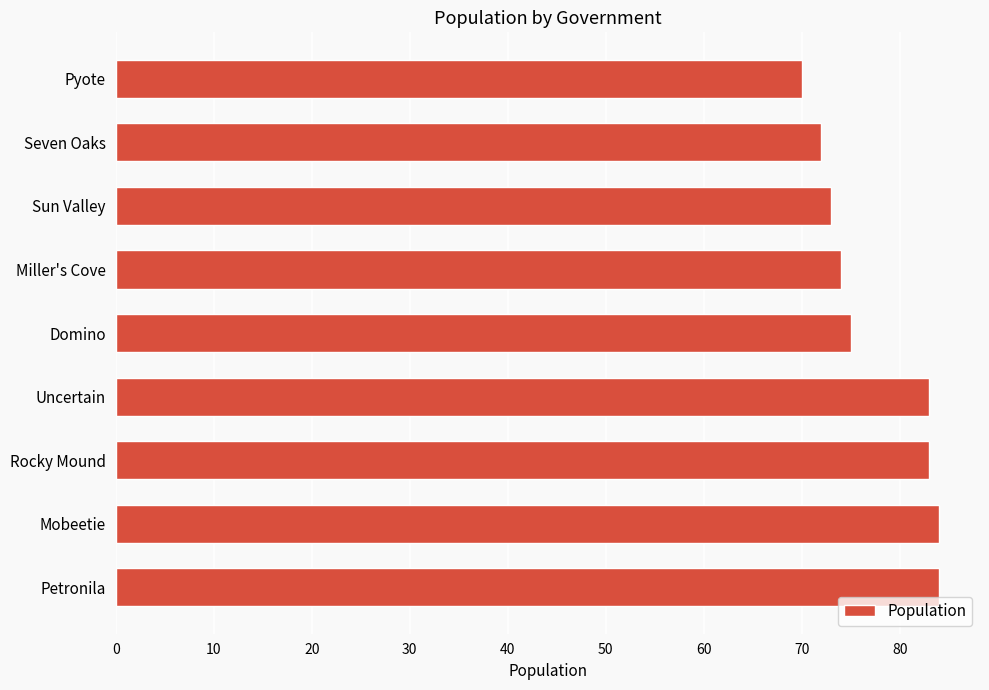

The value at Seven Oaks is 72. True or false?

True